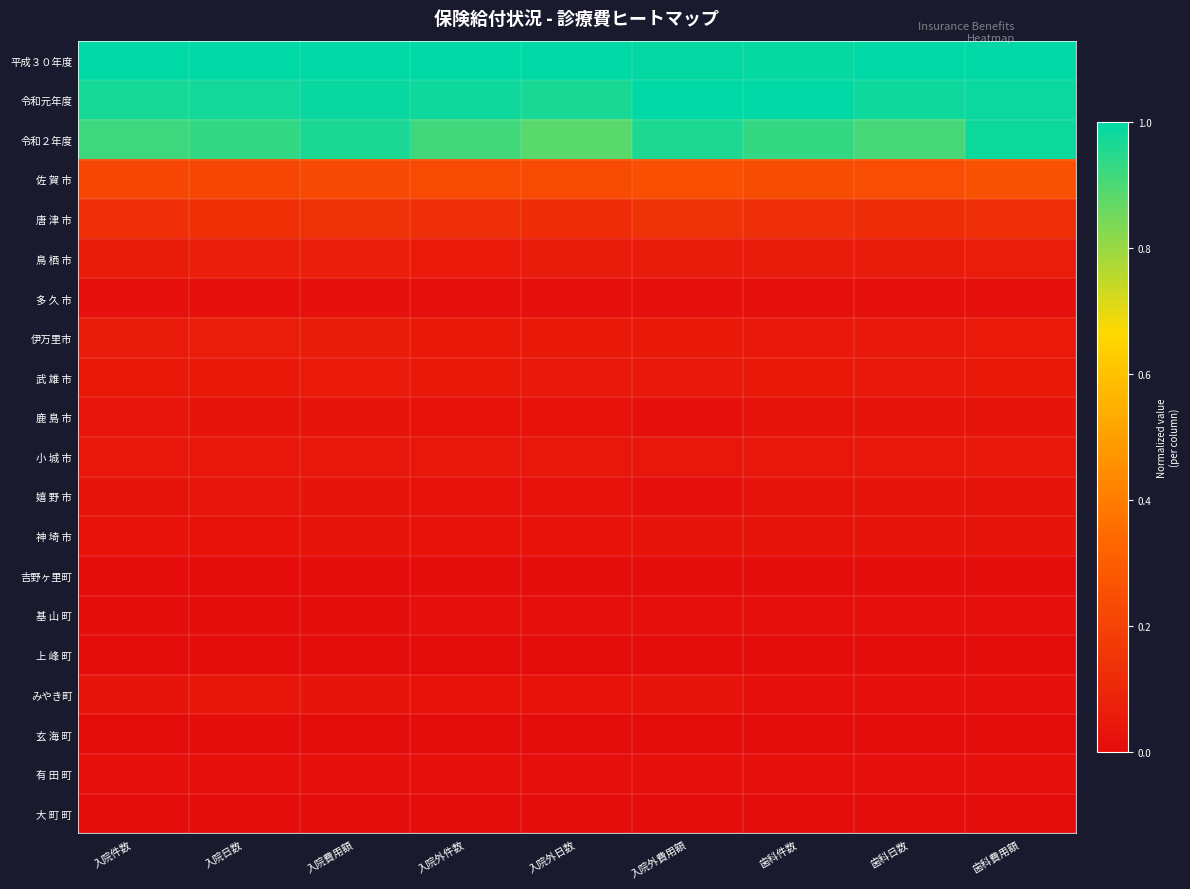

Reading left to right, list all the values displayed in this chart.

平成３０年度: 入院件数=1.0	入院日数=1.0	入院費用額=1.0	入院外件数=1.0	入院外日数=1.0	入院外費用額=1.0	歯科件数=1.0	歯科日数=1.0	歯科費用額=1.0
令和元年度: 入院件数=1.0	入院日数=1.0	入院費用額=1.0	入院外件数=1.0	入院外日数=1.0	入院外費用額=1.0	歯科件数=1.0	歯科日数=1.0	歯科費用額=1.0
令和２年度: 入院件数=0.9	入院日数=0.9	入院費用額=1.0	入院外件数=0.9	入院外日数=0.9	入院外費用額=1.0	歯科件数=0.9	歯科日数=0.9	歯科費用額=1.0
佐 賀 市: 入院件数=0.2	入院日数=0.2	入院費用額=0.2	入院外件数=0.2	入院外日数=0.2	入院外費用額=0.3	歯科件数=0.2	歯科日数=0.2	歯科費用額=0.3
唐 津 市: 入院件数=0.1	入院日数=0.1	入院費用額=0.1	入院外件数=0.1	入院外日数=0.1	入院外費用額=0.1	歯科件数=0.1	歯科日数=0.1	歯科費用額=0.1
鳥 栖 市: 入院件数=0.1	入院日数=0.1	入院費用額=0.1	入院外件数=0.1	入院外日数=0.1	入院外費用額=0.1	歯科件数=0.1	歯科日数=0.1	歯科費用額=0.1
多 久 市: 入院件数=0.0	入院日数=0.0	入院費用額=0.0	入院外件数=0.0	入院外日数=0.0	入院外費用額=0.0	歯科件数=0.0	歯科日数=0.0	歯科費用額=0.0
伊万里市: 入院件数=0.1	入院日数=0.1	入院費用額=0.1	入院外件数=0.0	入院外日数=0.0	入院外費用額=0.0	歯科件数=0.0	歯科日数=0.0	歯科費用額=0.1
武 雄 市: 入院件数=0.1	入院日数=0.0	入院費用額=0.1	入院外件数=0.0	入院外日数=0.0	入院外費用額=0.0	歯科件数=0.0	歯科日数=0.0	歯科費用額=0.1
鹿 島 市: 入院件数=0.0	入院日数=0.0	入院費用額=0.0	入院外件数=0.0	入院外日数=0.0	入院外費用額=0.0	歯科件数=0.0	歯科日数=0.0	歯科費用額=0.0
小 城 市: 入院件数=0.0	入院日数=0.0	入院費用額=0.0	入院外件数=0.0	入院外日数=0.0	入院外費用額=0.0	歯科件数=0.0	歯科日数=0.0	歯科費用額=0.0
嬉 野 市: 入院件数=0.0	入院日数=0.0	入院費用額=0.0	入院外件数=0.0	入院外日数=0.0	入院外費用額=0.0	歯科件数=0.0	歯科日数=0.0	歯科費用額=0.0
神 埼 市: 入院件数=0.0	入院日数=0.0	入院費用額=0.0	入院外件数=0.0	入院外日数=0.0	入院外費用額=0.0	歯科件数=0.0	歯科日数=0.0	歯科費用額=0.0
吉野ヶ里町: 入院件数=0.0	入院日数=0.0	入院費用額=0.0	入院外件数=0.0	入院外日数=0.0	入院外費用額=0.0	歯科件数=0.0	歯科日数=0.0	歯科費用額=0.0
基 山 町: 入院件数=0.0	入院日数=0.0	入院費用額=0.0	入院外件数=0.0	入院外日数=0.0	入院外費用額=0.0	歯科件数=0.0	歯科日数=0.0	歯科費用額=0.0
上 峰 町: 入院件数=0.0	入院日数=0.0	入院費用額=0.0	入院外件数=0.0	入院外日数=0.0	入院外費用額=0.0	歯科件数=0.0	歯科日数=0.0	歯科費用額=0.0
みやき町: 入院件数=0.0	入院日数=0.0	入院費用額=0.0	入院外件数=0.0	入院外日数=0.0	入院外費用額=0.0	歯科件数=0.0	歯科日数=0.0	歯科費用額=0.0
玄 海 町: 入院件数=0.0	入院日数=0.0	入院費用額=0.0	入院外件数=0.0	入院外日数=0.0	入院外費用額=0.0	歯科件数=0.0	歯科日数=0.0	歯科費用額=0.0
有 田 町: 入院件数=0.0	入院日数=0.0	入院費用額=0.0	入院外件数=0.0	入院外日数=0.0	入院外費用額=0.0	歯科件数=0.0	歯科日数=0.0	歯科費用額=0.0
大 町 町: 入院件数=0.0	入院日数=0.0	入院費用額=0.0	入院外件数=0.0	入院外日数=0.0	入院外費用額=0.0	歯科件数=0.0	歯科日数=0.0	歯科費用額=0.0